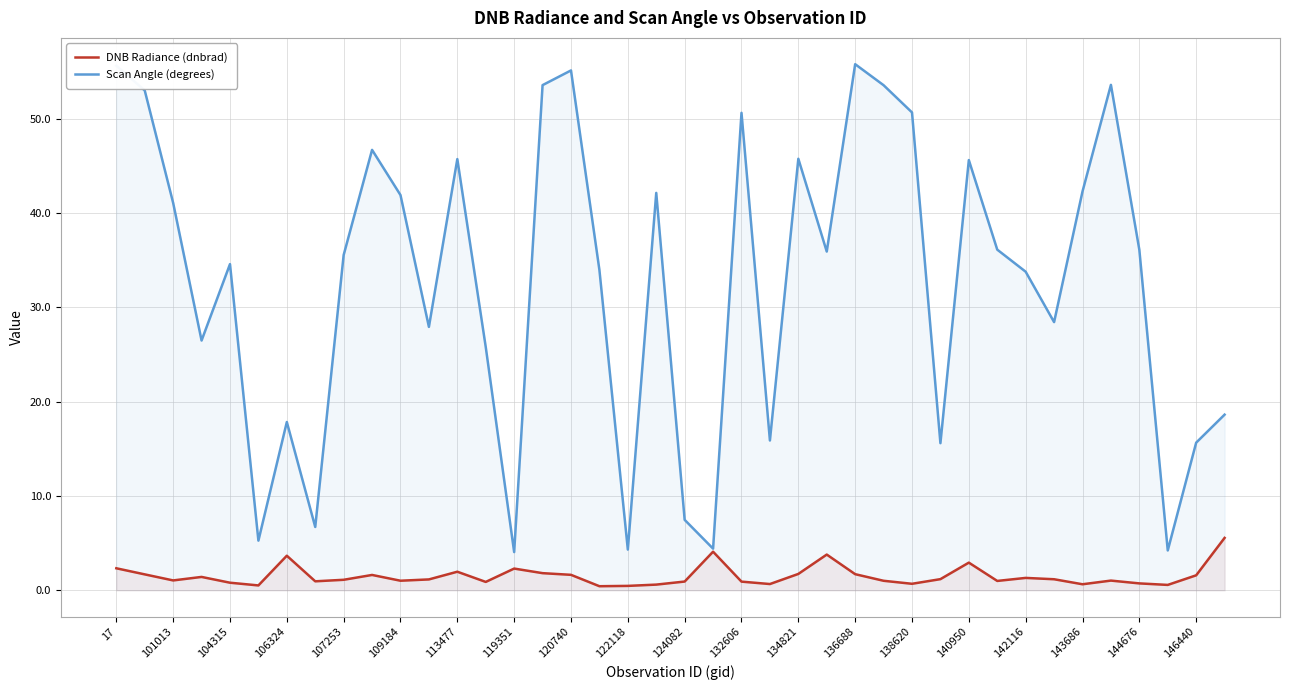

What is the greatest value displayed?

55.8